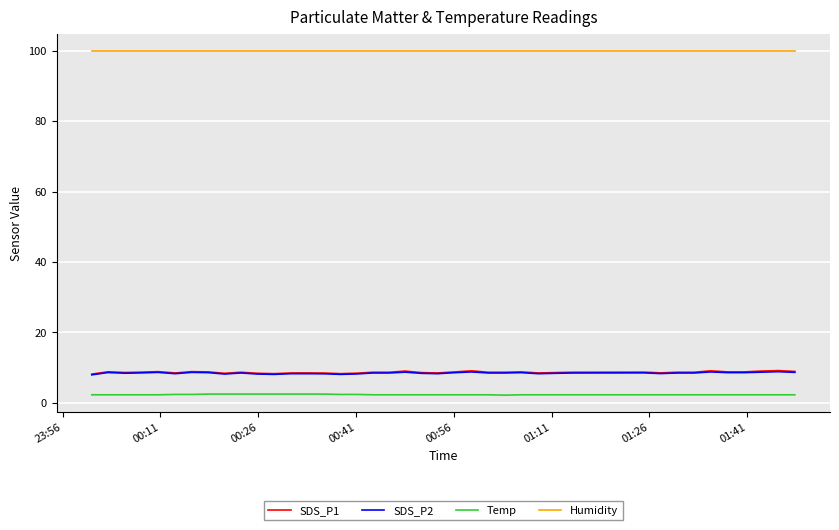

True or false: SDS_P2 and Humidity cross at least once.

False